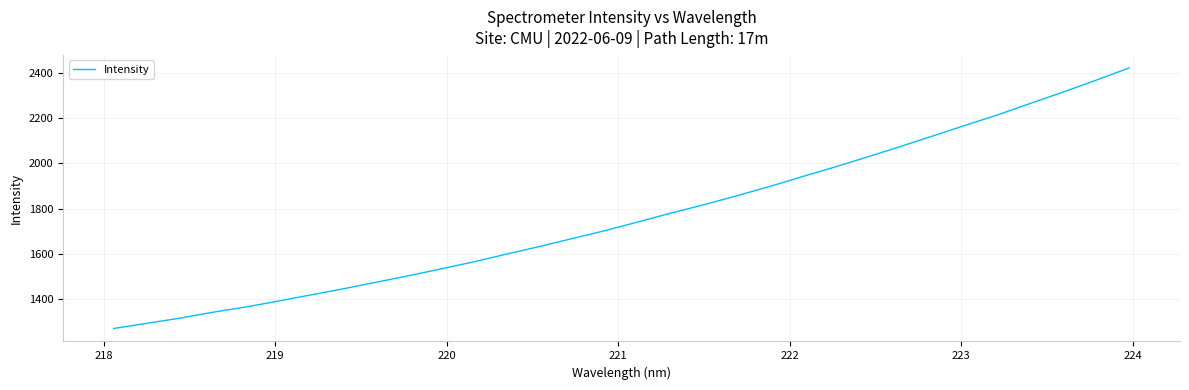

What is the greatest value displayed?

2423.3